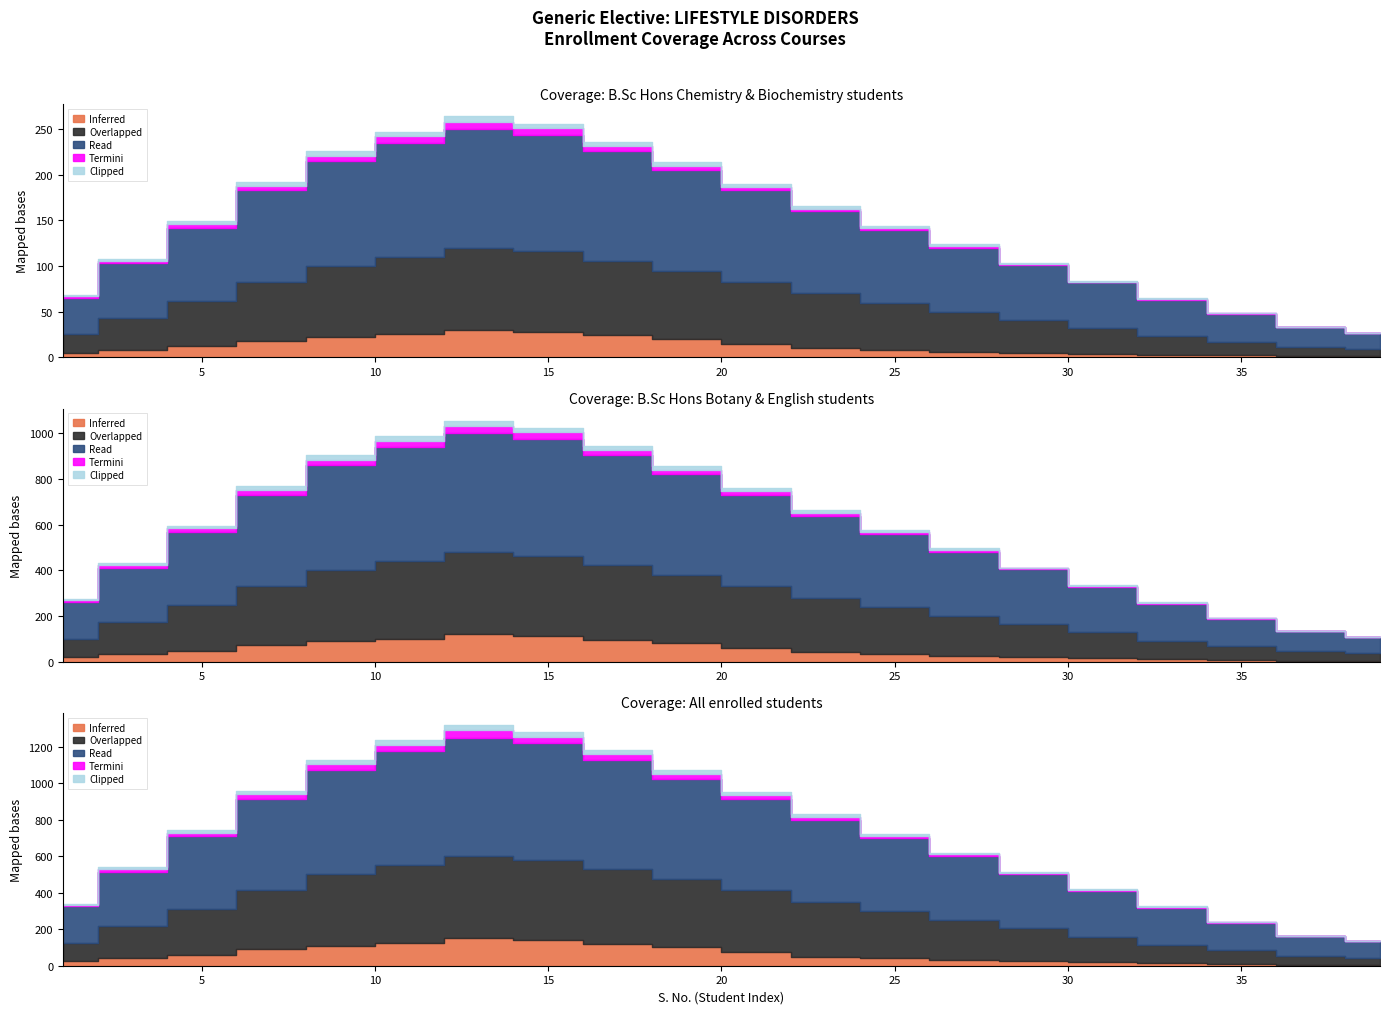

True or false: Overlapped and Clipped intersect in this chart.

False